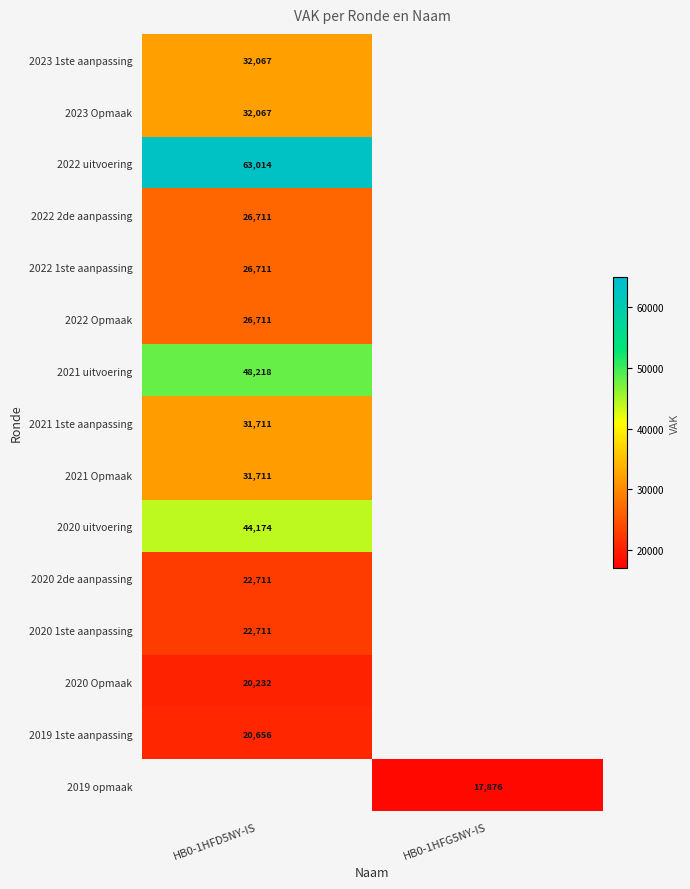

The 2020 uitvoering series shows 13214 at HB0-1HFD5NY-IS. True or false?

False